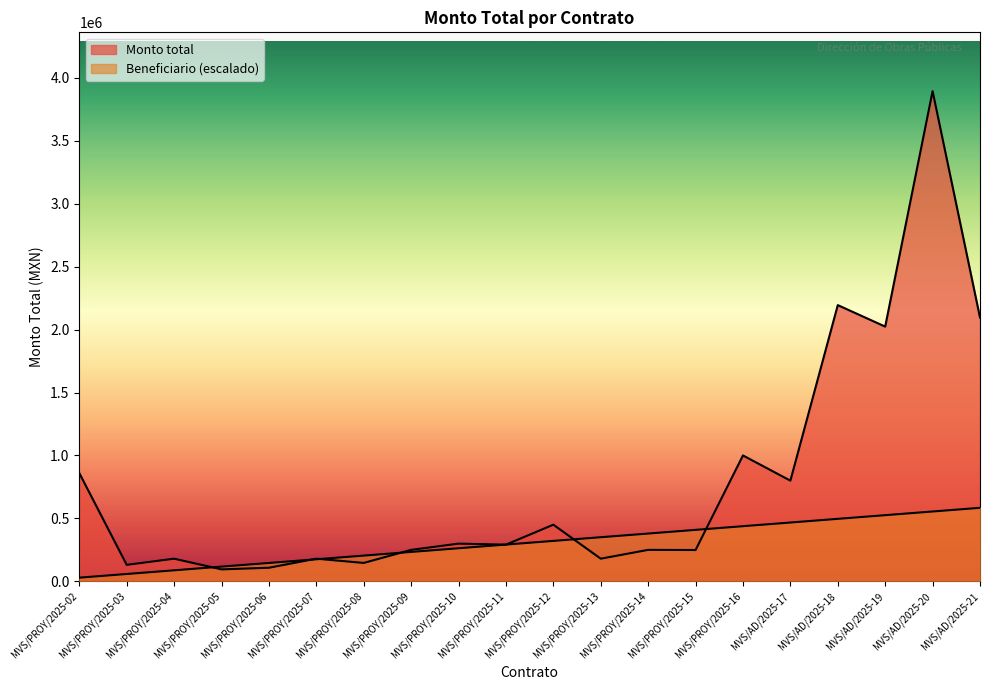

How many data points in Monto total are above 291414?

10